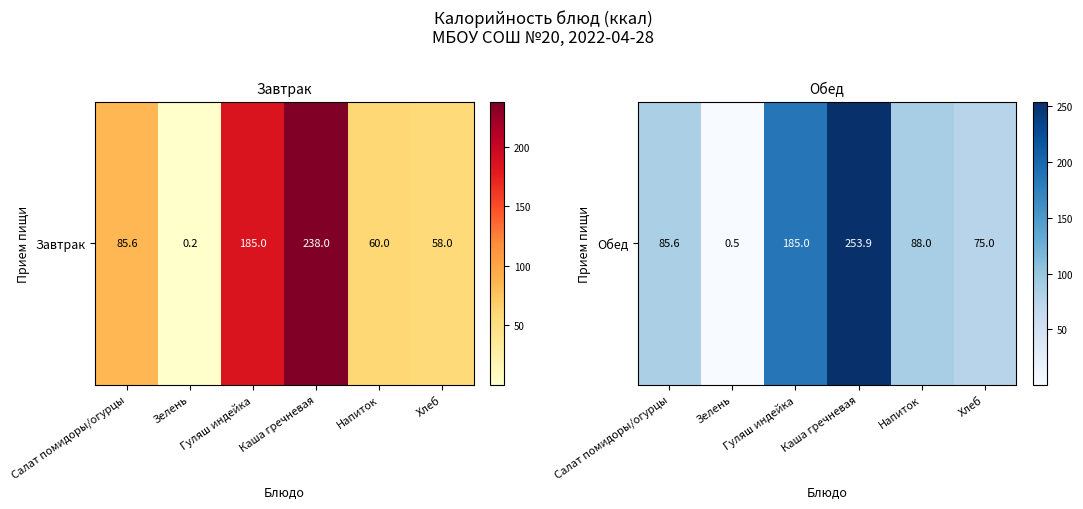

True or false: the data shows 309.3 at Гуляш индейка.

False